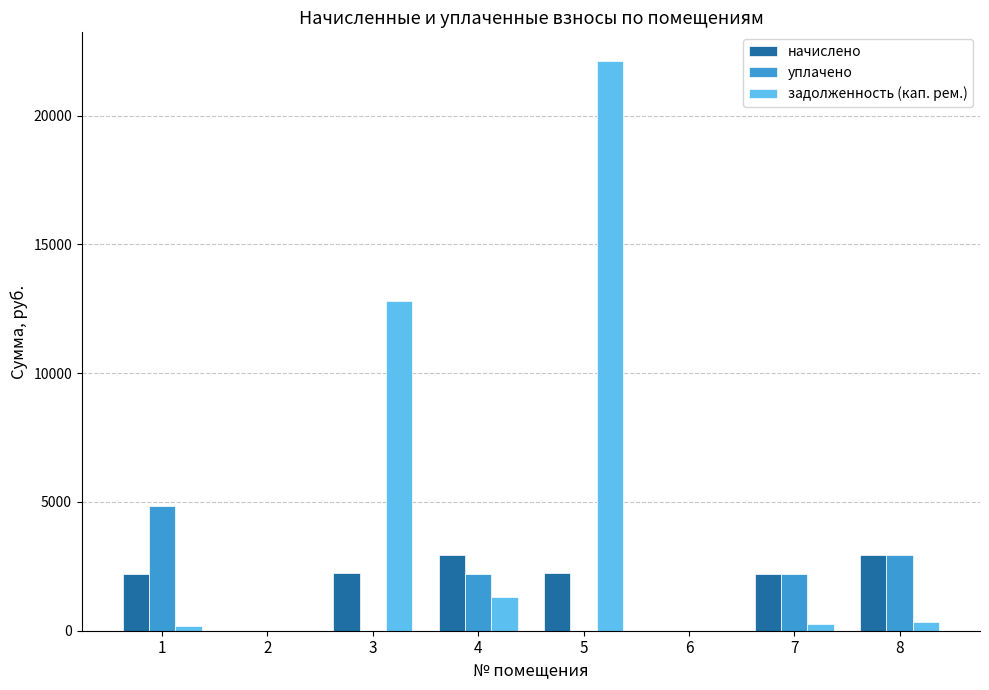

Between 4 and 7, which series saw the biggest shift?

задолженность (кап. рем.)